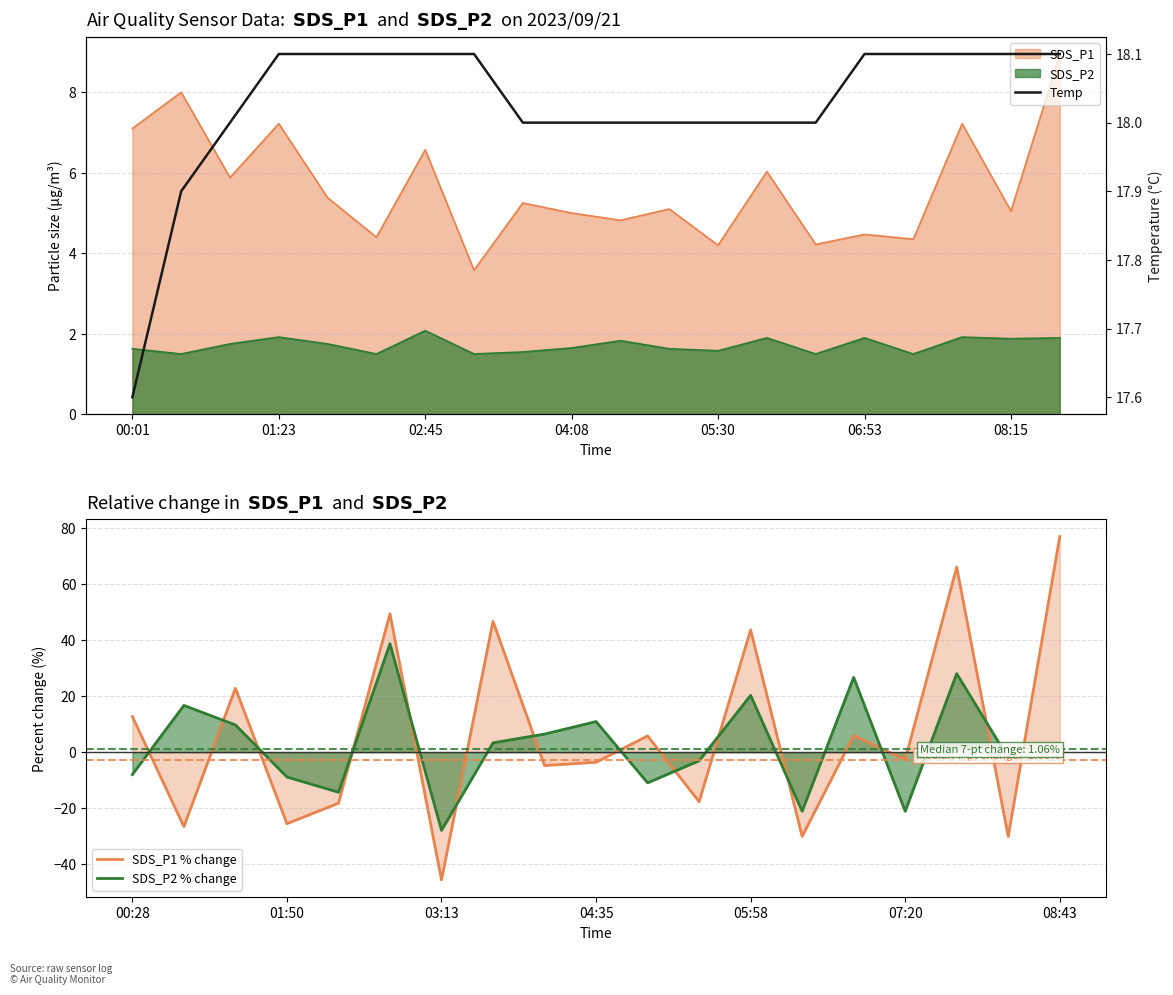

True or false: Temp and SDS_P1 intersect in this chart.

False